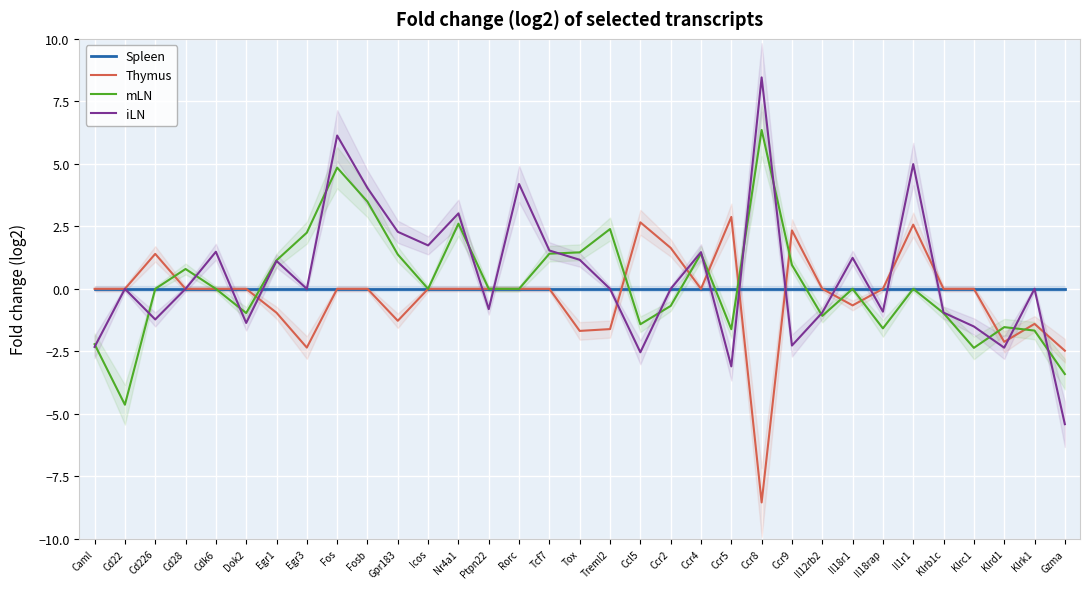

Which series changed the most between Tcf7 and Il18rap?

mLN